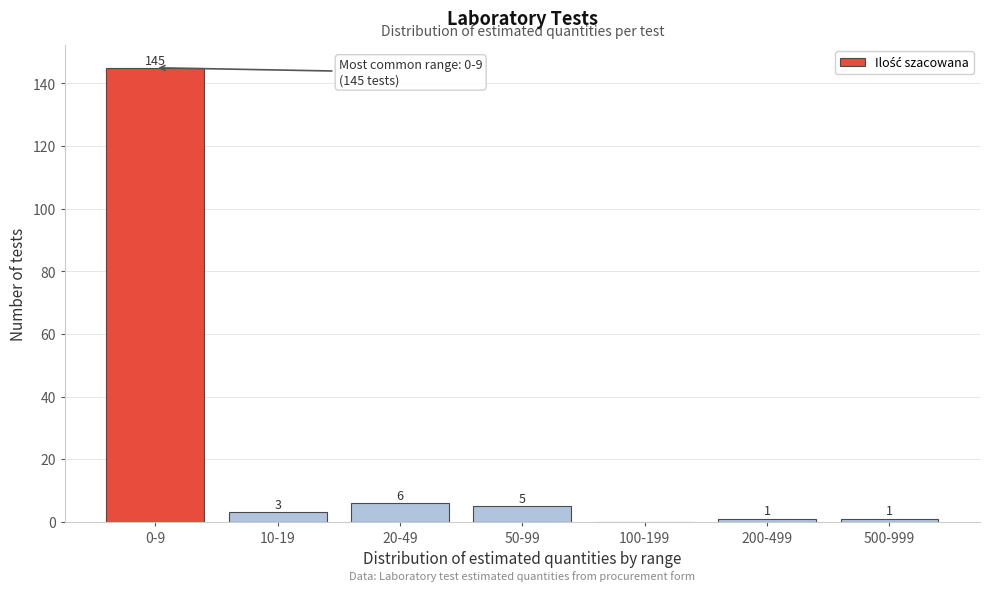

Reading right to left, extract all data points from this chart.

500-999=1	200-499=1	100-199=0	50-99=5	20-49=6	10-19=3	0-9=145